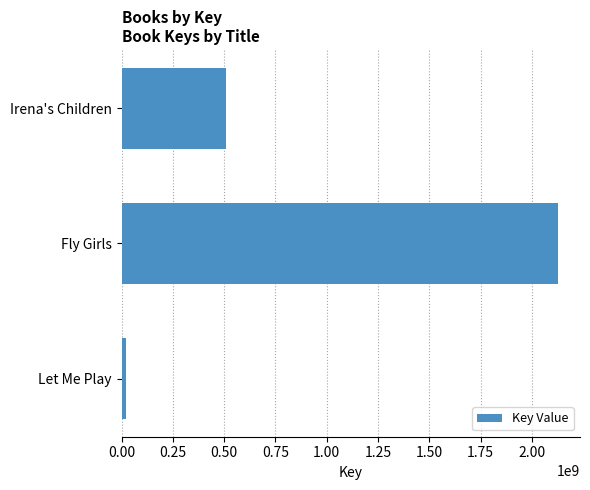

Where is the data nearest to the value 1074224611?

Irena's Children